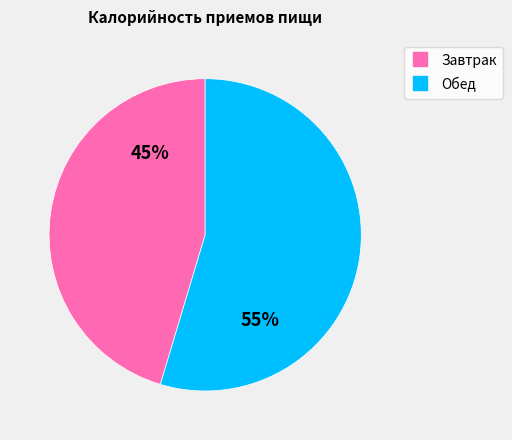

Is there any slice that represents more than half of the pie?

Yes